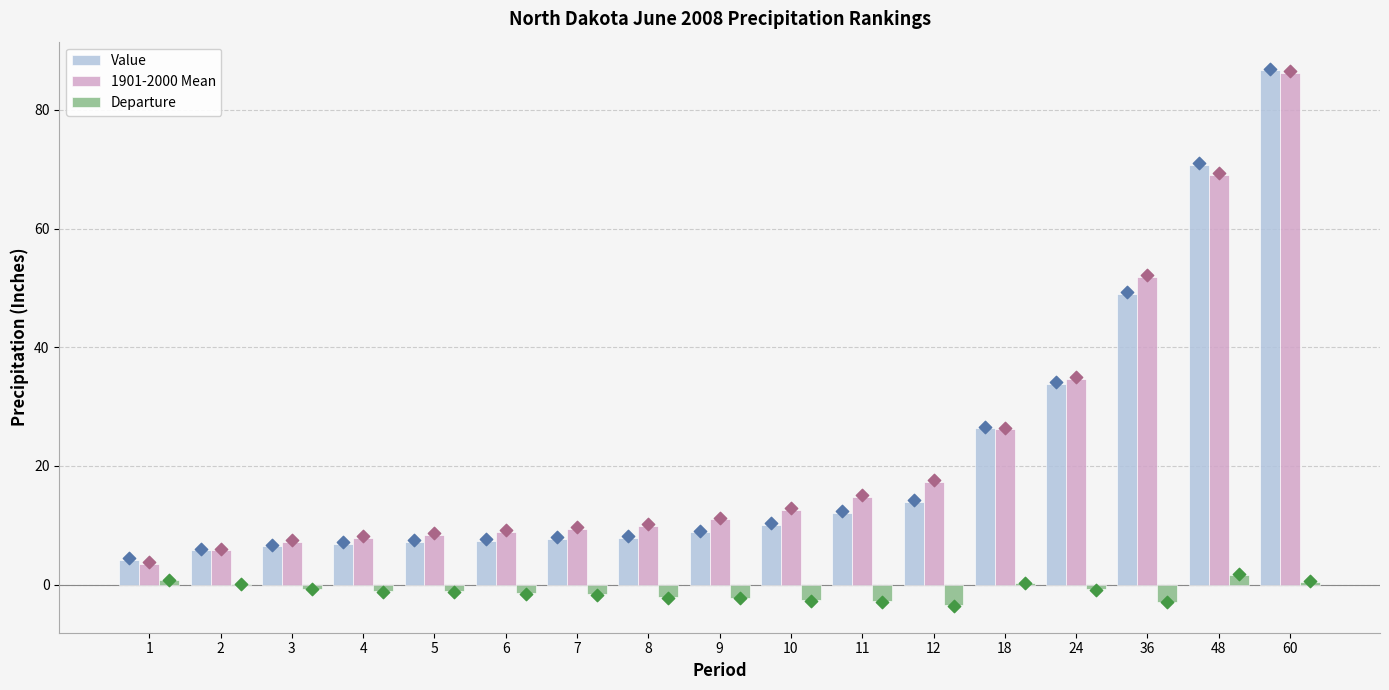

Which series has the largest Y range (max minus min)?

1901-2000 Mean